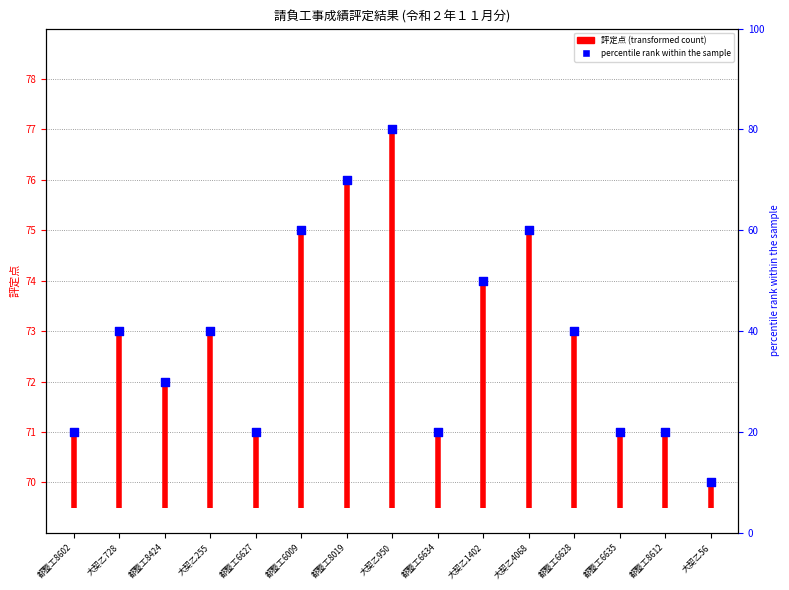

Between 都整工6635 and 大契乙728, which is larger?

大契乙728